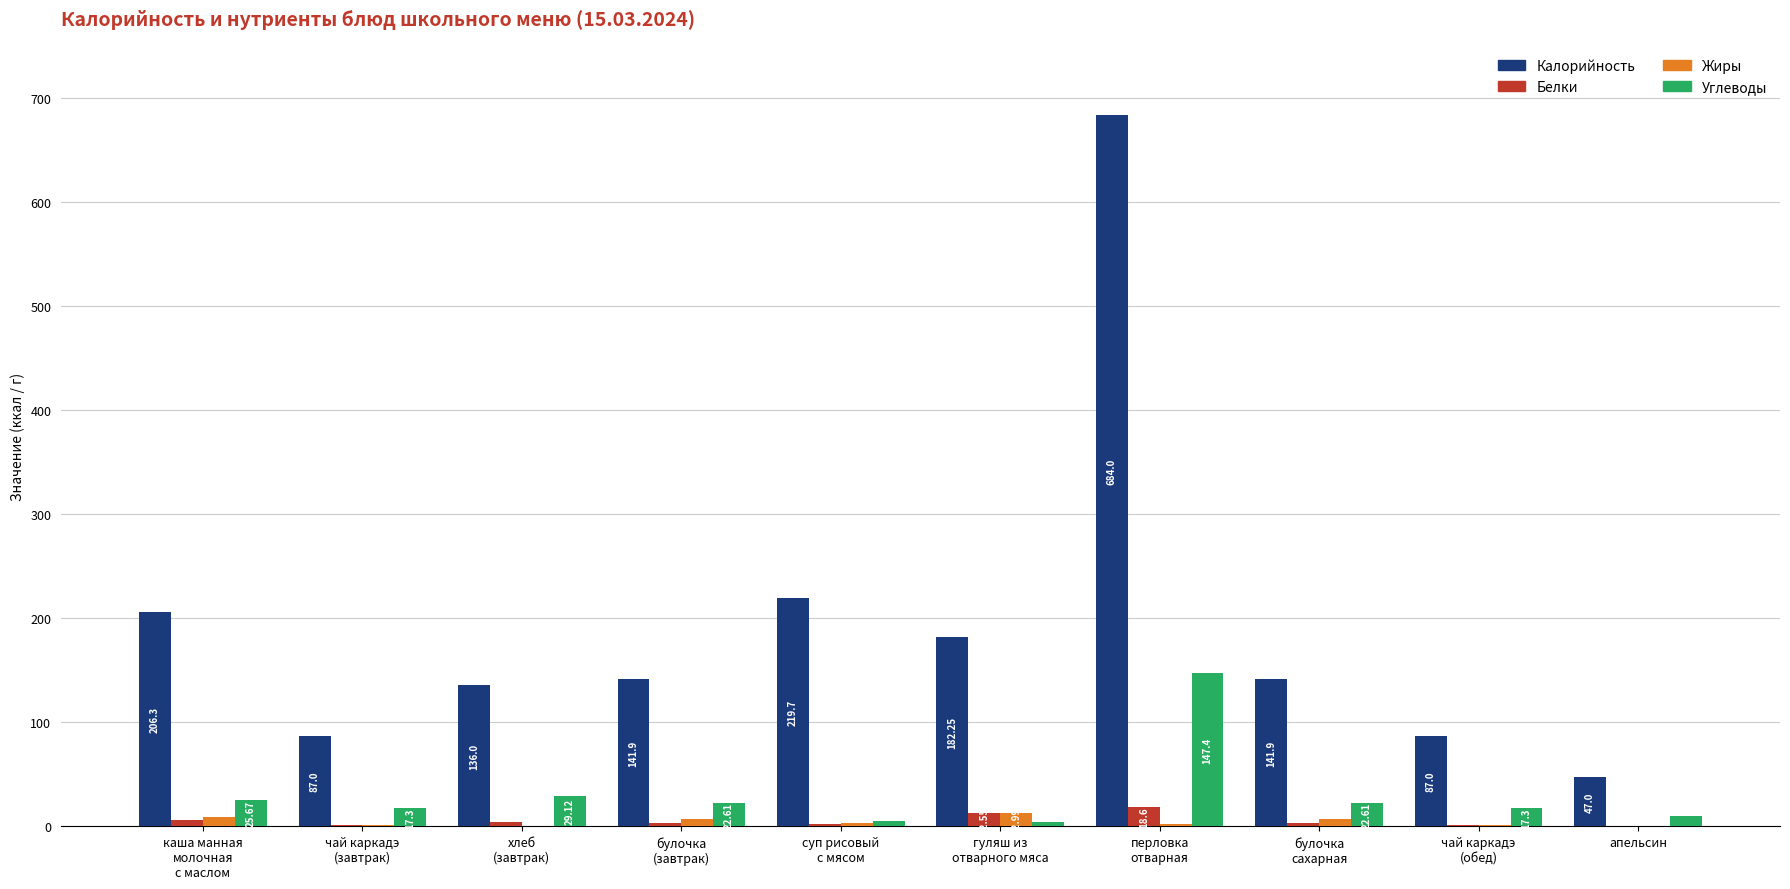

Which series has the largest total across all categories?

Калорийность